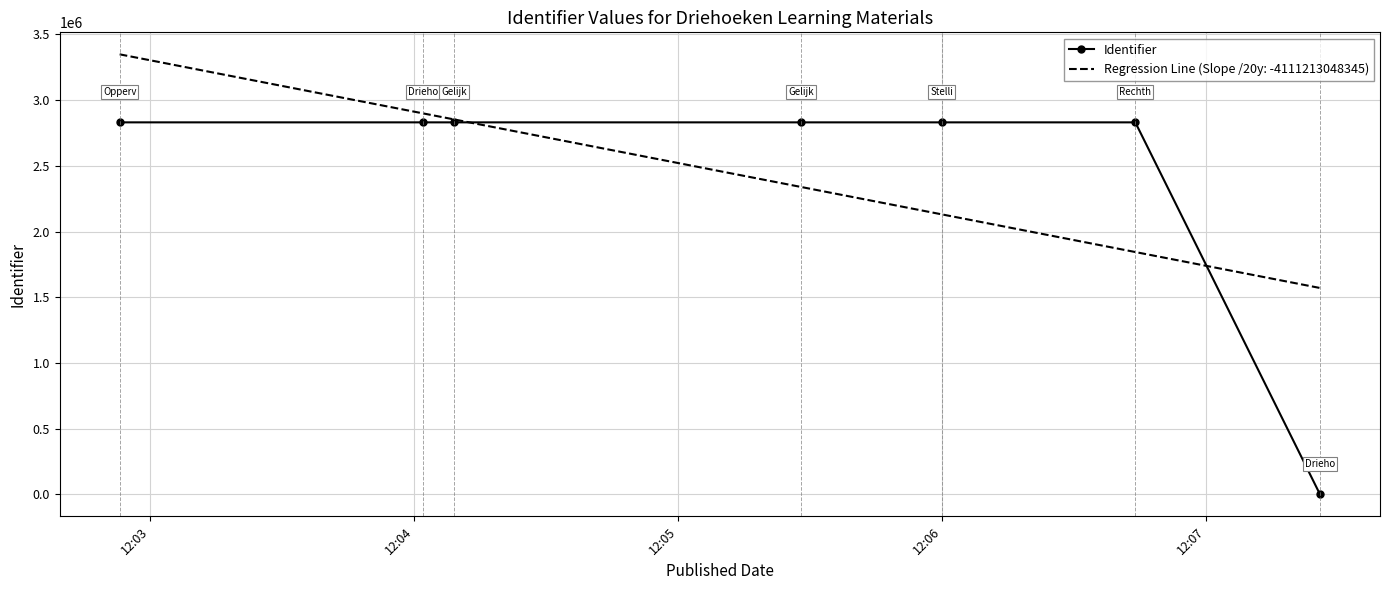

Is it true that the value at 12:05 is 2831151?

True